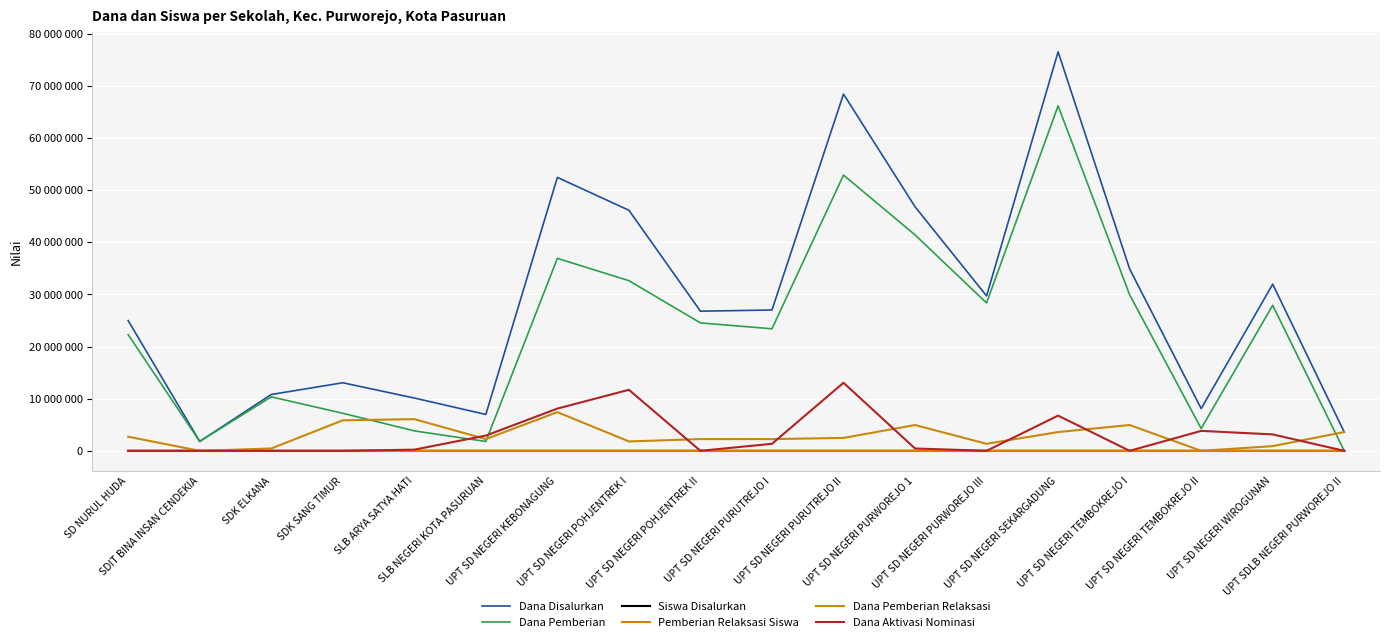

Rank the categories by Dana Pemberian Relaksasi value from highest to lowest.

UPT SD NEGERI KEBONAGUNG, SLB ARYA SATYA HATI, SDK SANG TIMUR, UPT SD NEGERI PURWOREJO 1, UPT SD NEGERI TEMBOKREJO I, UPT SD NEGERI SEKARGADUNG, UPT SDLB NEGERI PURWOREJO II, SD NURUL HUDA, UPT SD NEGERI PURUTREJO II, SLB NEGERI KOTA PASURUAN, UPT SD NEGERI POHJENTREK II, UPT SD NEGERI PURUTREJO I, UPT SD NEGERI POHJENTREK I, UPT SD NEGERI PURWOREJO III, UPT SD NEGERI WIROGUNAN, SDK ELKANA, SDIT BINA INSAN CENDEKIA, UPT SD NEGERI TEMBOKREJO II